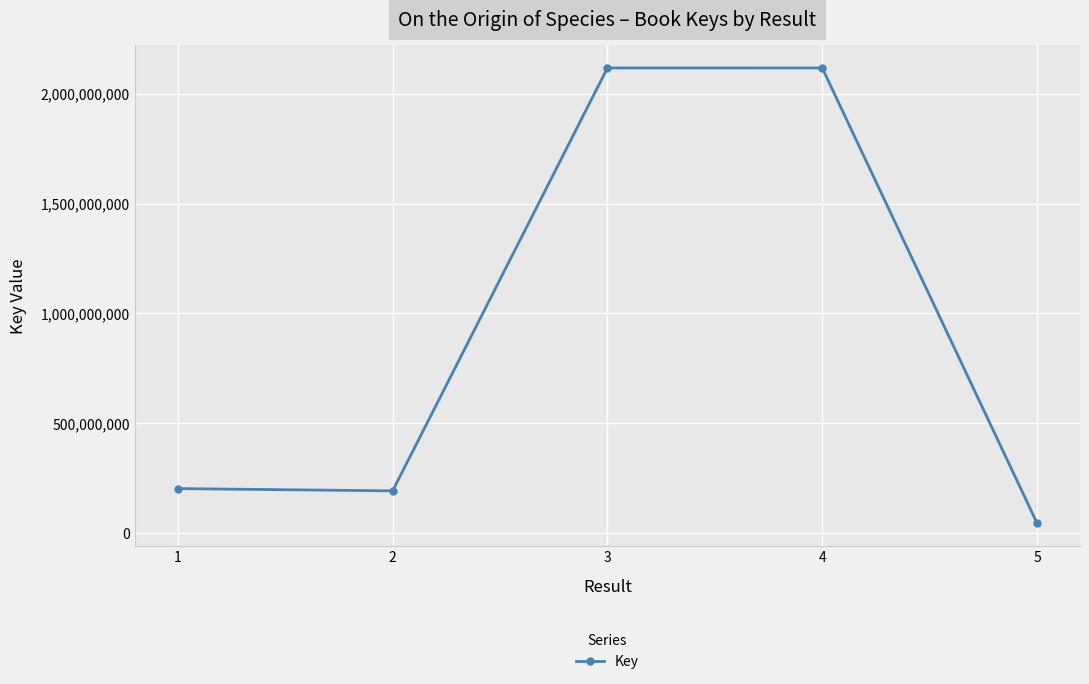

At which category does the data reach its first local valley?

2